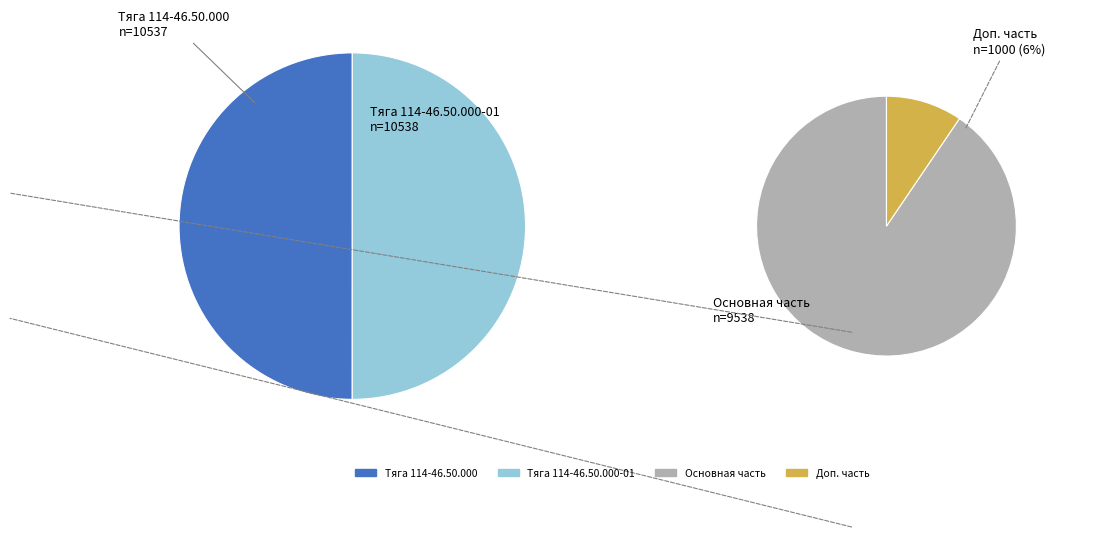

Between Тяга 114-46.50.000-01 and Тяга 114-46.50.000, which is larger?

Тяга 114-46.50.000-01